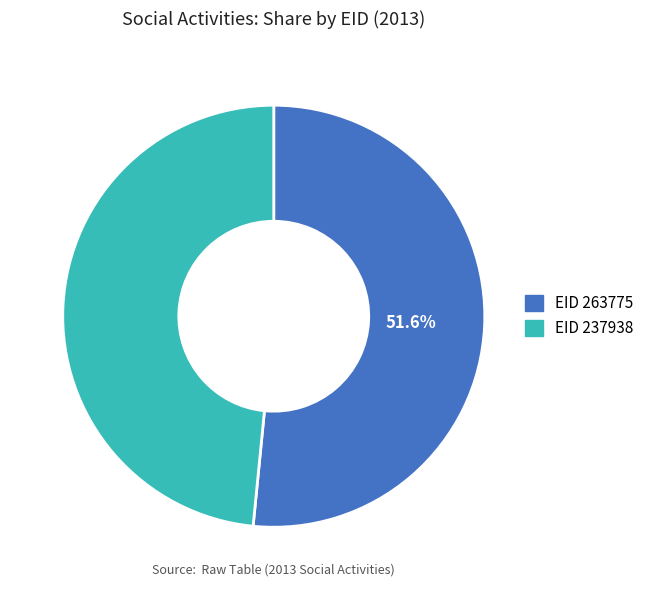

To the nearest percent, what is the average slice percentage?

50%